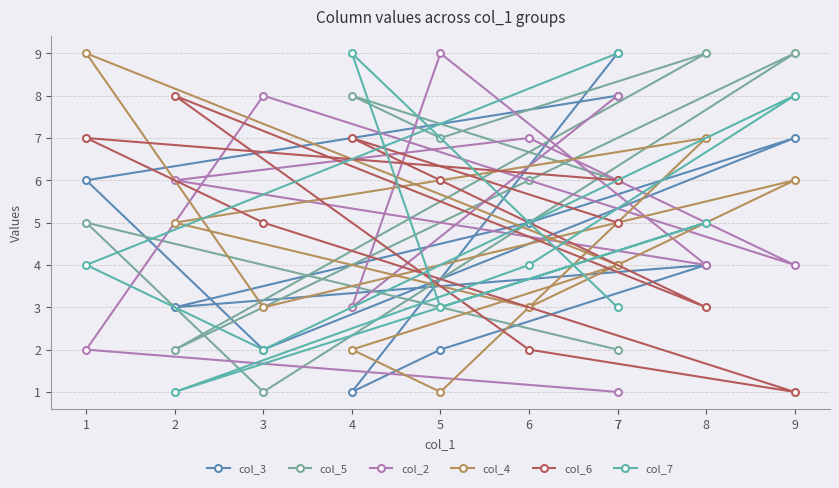

Reading right to left, list all the values displayed in this chart.

col_3: 7=8	1=6	3=2	9=7	6=5	2=3	8=4	5=2	4=1	7=9
col_5: 7=2	1=5	3=1	9=9	6=6	2=2	8=9	5=7	4=8	7=6
col_2: 7=1	1=2	3=8	9=4	6=7	2=6	8=4	5=9	4=3	7=8
col_4: 7=4	1=9	3=3	9=6	6=3	2=5	8=7	5=1	4=2	7=4
col_6: 7=6	1=7	3=5	9=1	6=2	2=8	8=3	5=6	4=7	7=5
col_7: 7=9	1=4	3=2	9=8	6=4	2=1	8=5	5=3	4=9	7=3